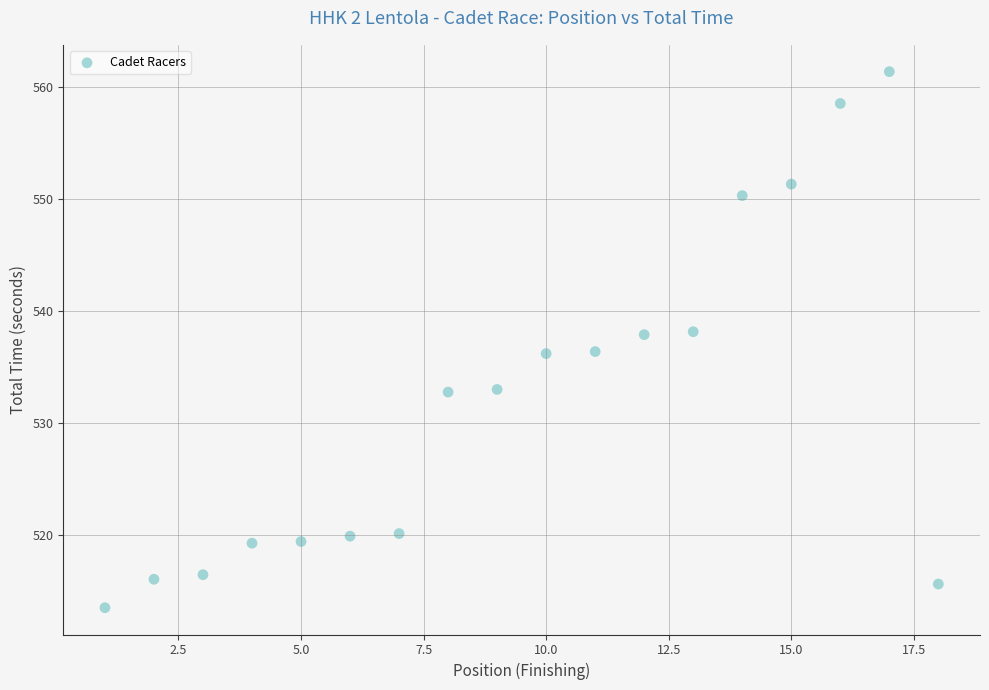

What is the range of Y values (max minus min)?

47.9